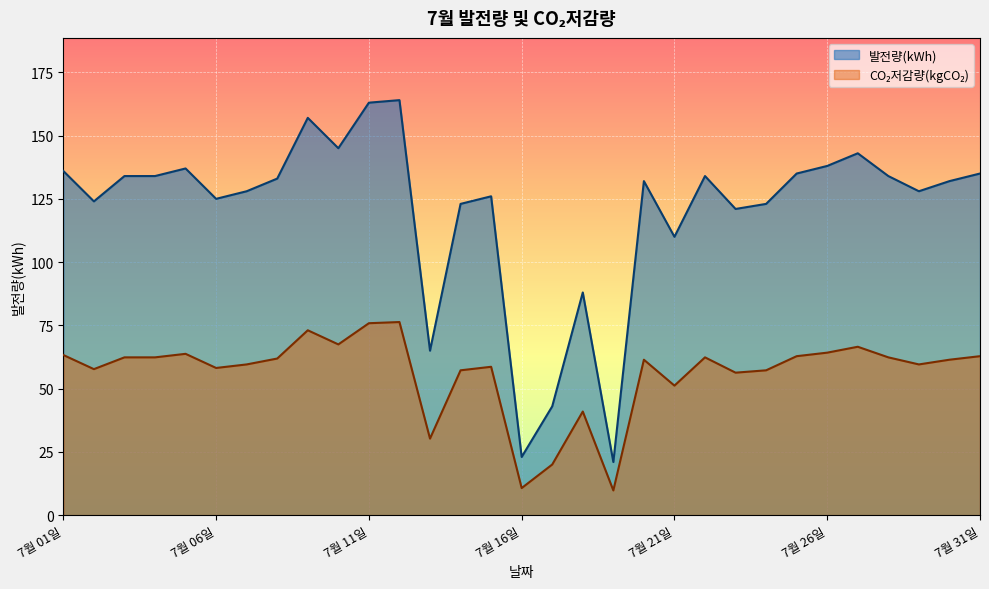

Rank the series by their average value, from lowest to highest.

CO₂저감량(kgCO₂), 발전량(kWh)